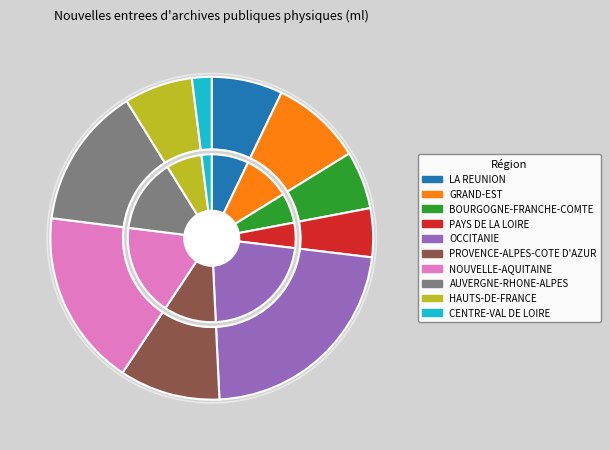

Does any single category account for the majority?

No